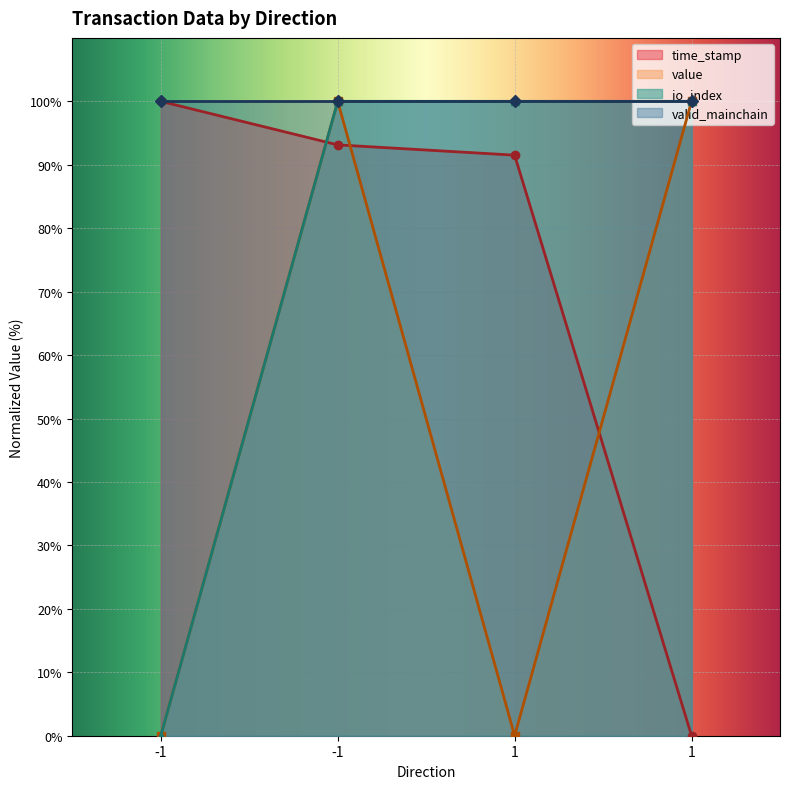

Between which two adjacent categories do time_stamp and io_index first intersect?

-1 and -1